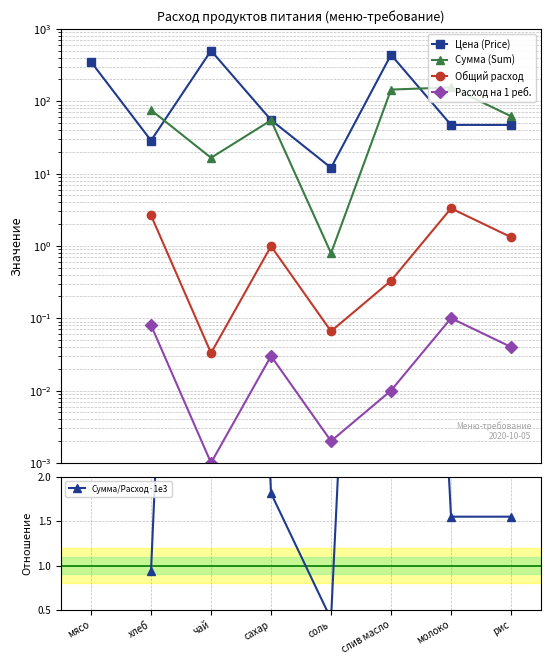

At which category does Сумма (Sum) reach its first local valley?

чай